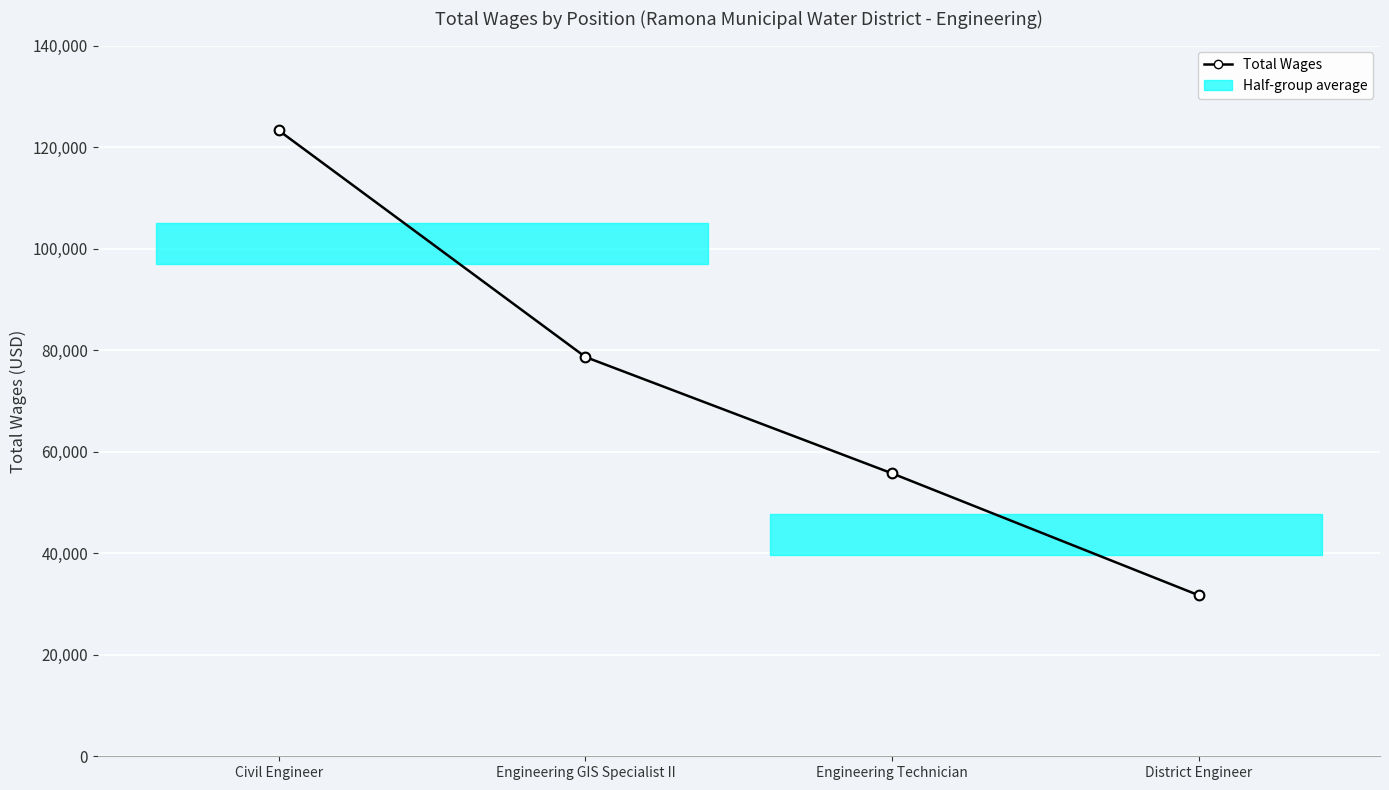

What is the label of the 3rd point from the left?

Engineering Technician